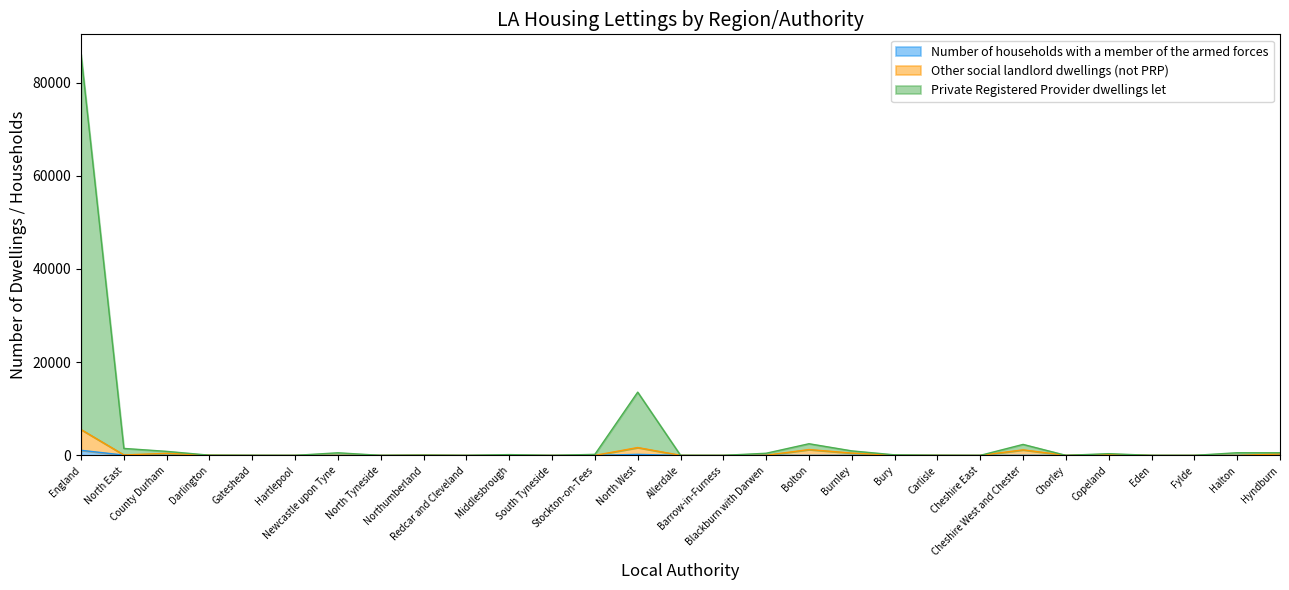

Where is Private Registered Provider dwellings let nearest to the value 43029?

North West